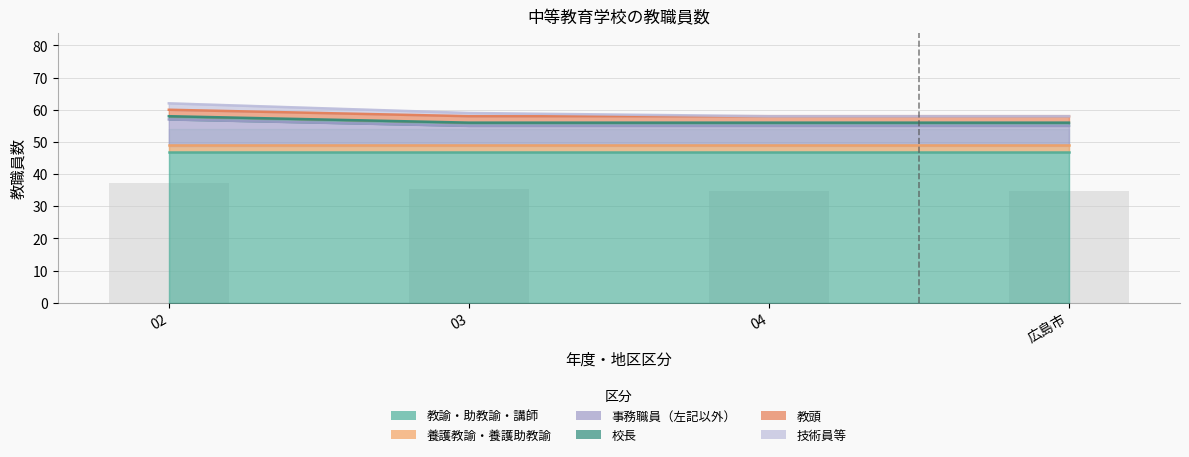

Reading right to left, extract all data points from this chart.

教諭・助教諭・講師: 広島市=47	04=47	03=47	02=47
養護教諭・養護助教諭: 広島市=2	04=2	03=2	02=2
事務職員（左記以外）: 広島市=6	04=6	03=6	02=8
校長: 広島市=1	04=1	03=1	02=1
教頭: 広島市=2	04=2	03=2	02=2
技術員等: 広島市=0	04=0	03=1	02=2